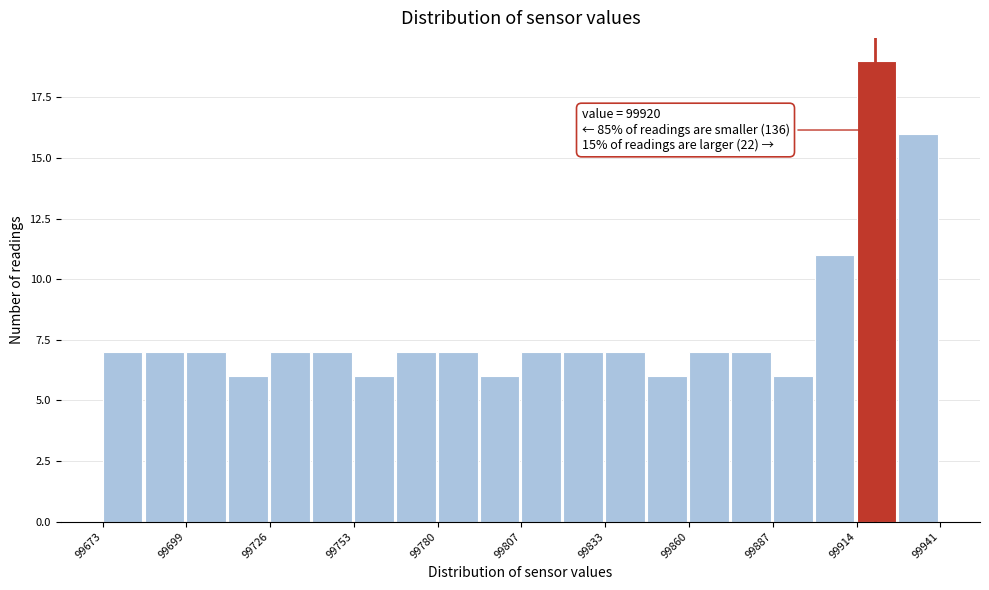

Around what value on the x-axis is the tallest bar? Give the approximate position of its centre, as read against the axis.

99920